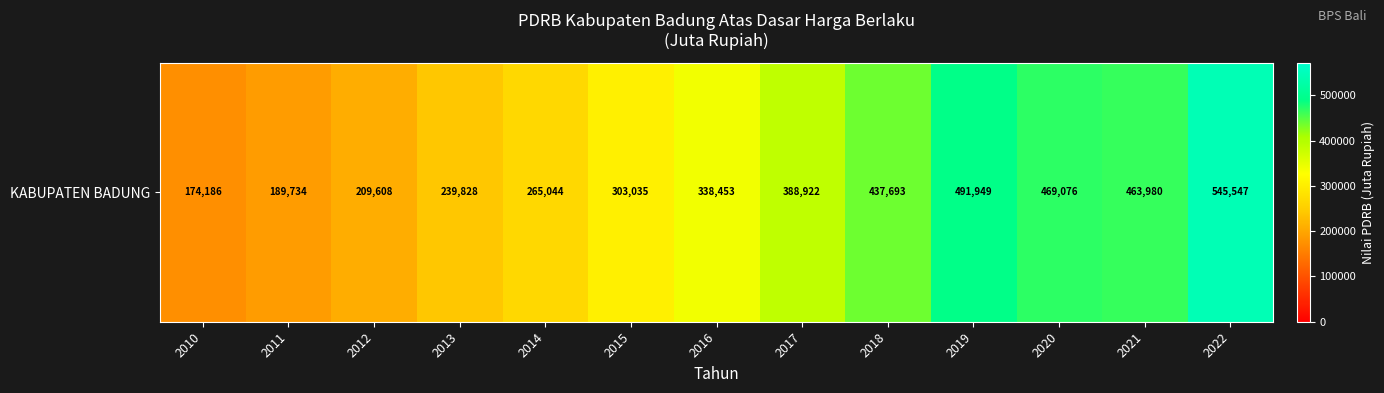

Rank the categories by value from lowest to highest.

2010, 2011, 2012, 2013, 2014, 2015, 2016, 2017, 2018, 2021, 2020, 2019, 2022